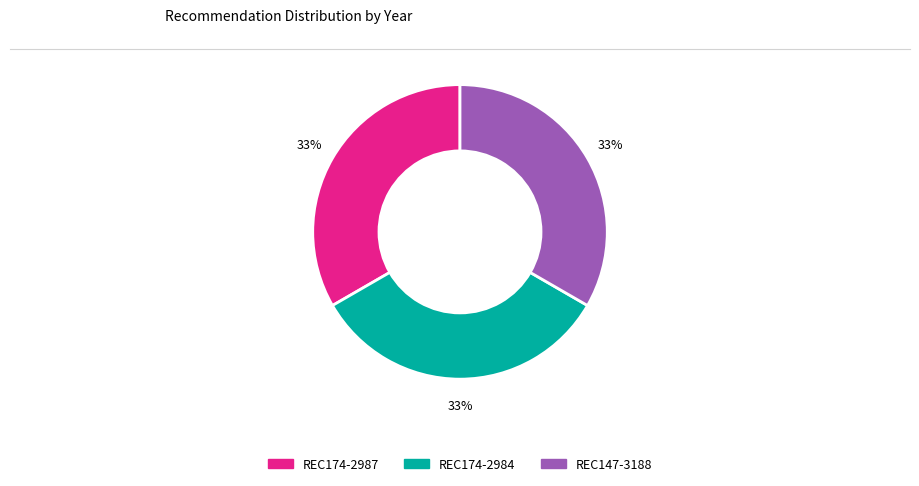

How many slices are in this pie chart?

3